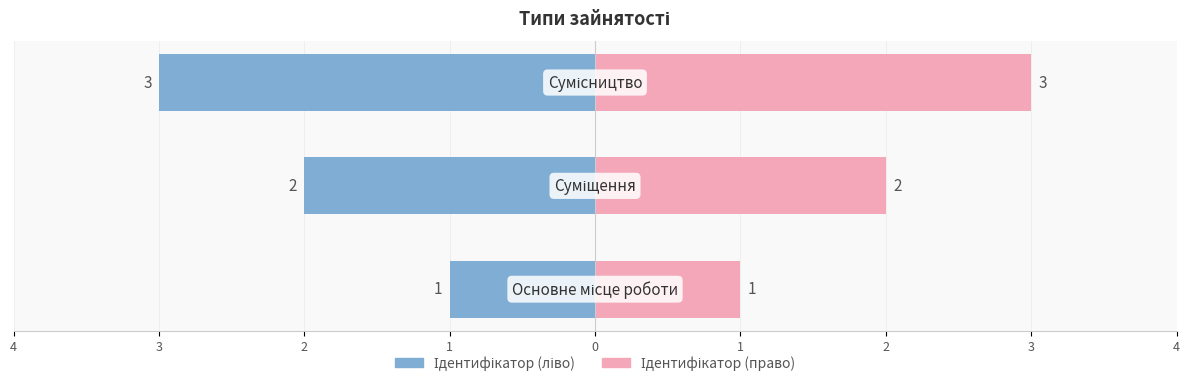

Is it true that Ідентифікатор (ліво) equals -2 at 2?

False